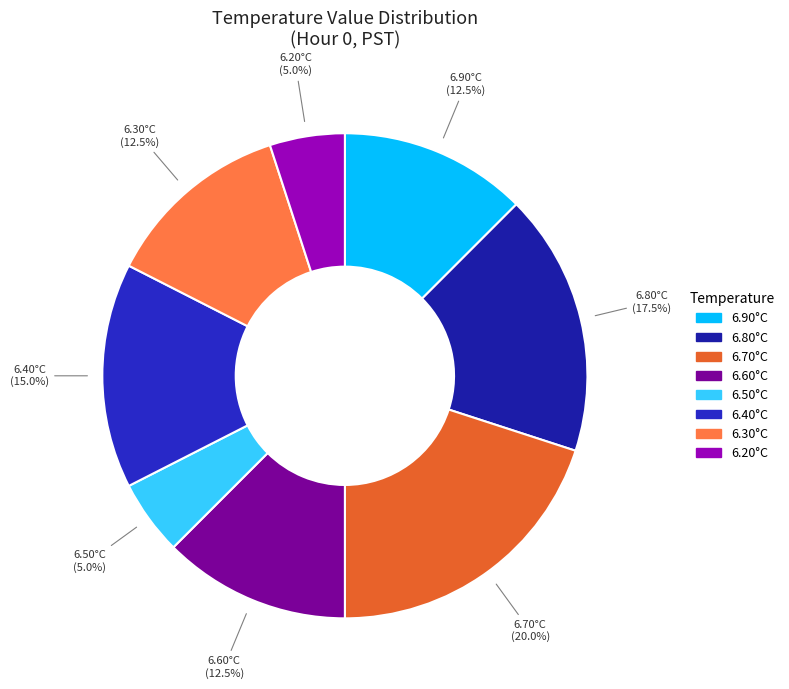

Count the number of slices in the pie.

8